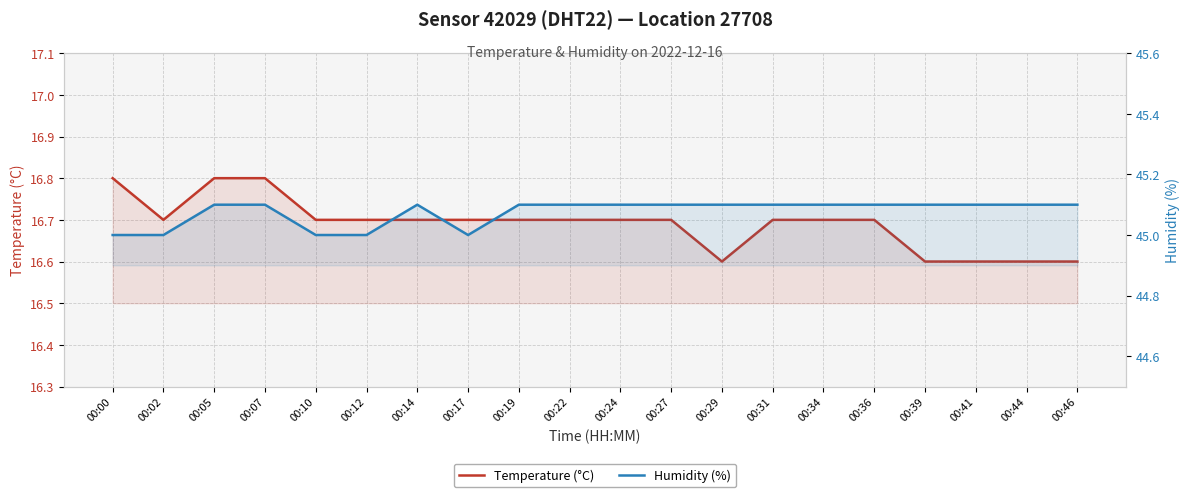

How many Temperature (°C) values are between 16 and 17?

20